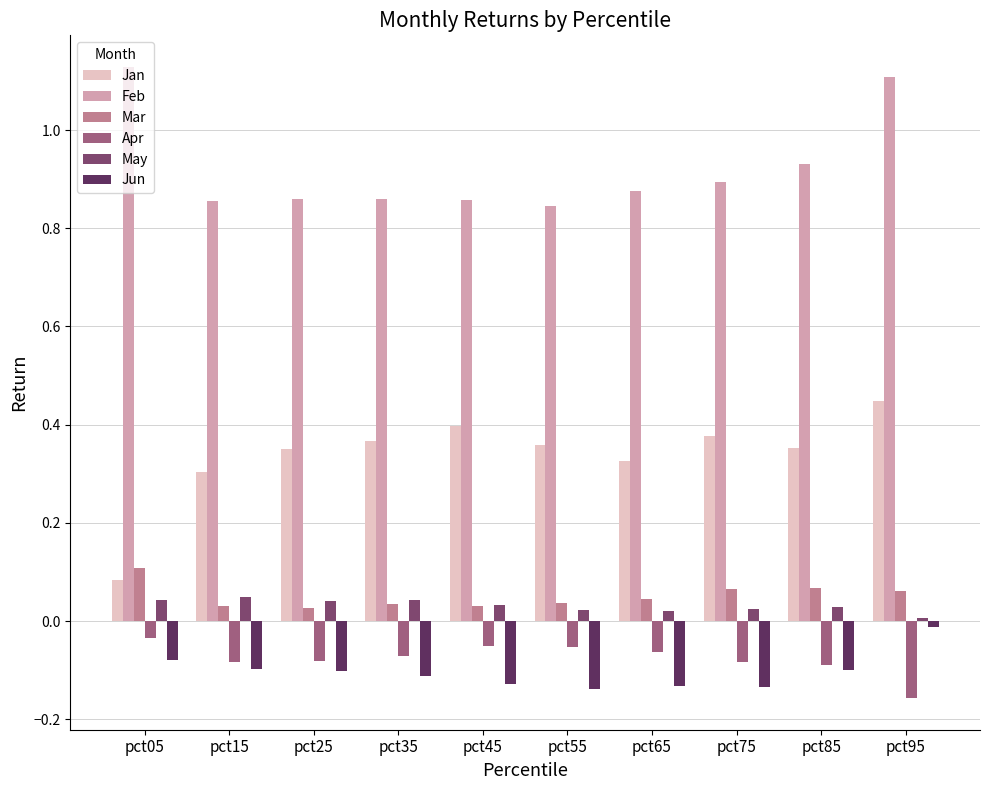

Is the value of Jun at pct15 greater than the value of Feb at pct25?

No